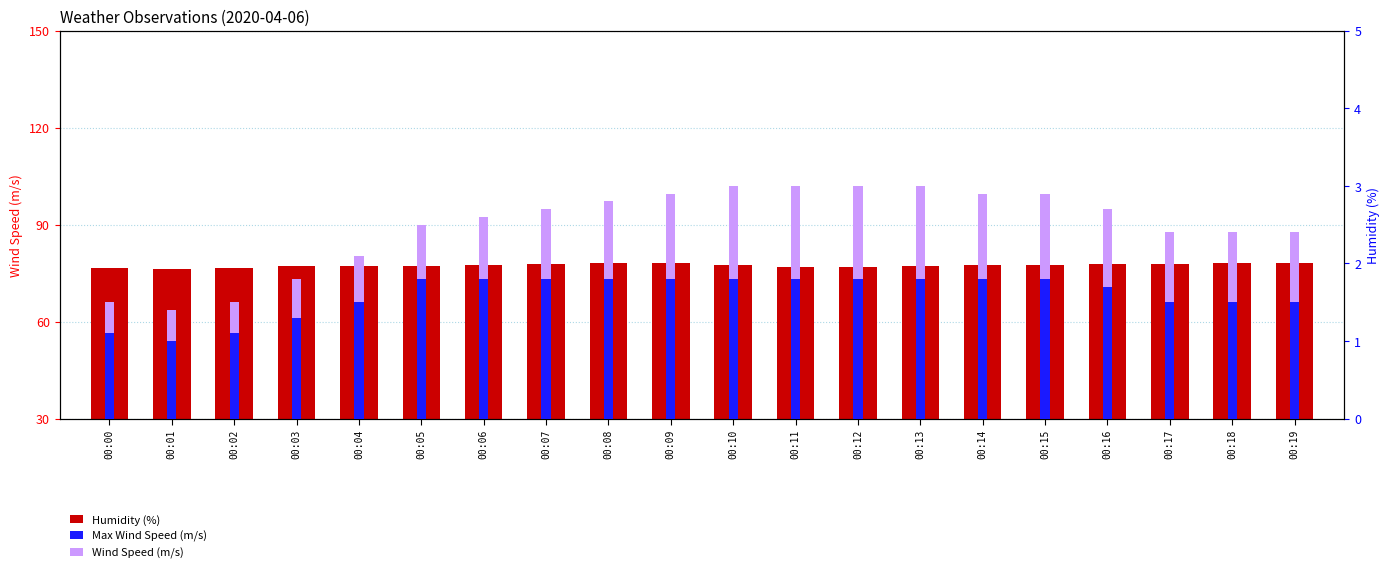

Reading right to left, transcribe all the data shown in this chart.

Humidity (%): 78.1	78.0	77.8	77.7	77.6	77.6	77.2	76.9	76.9	77.5	78.2	78.0	77.7	77.4	77.3	77.1	77.1	76.7	76.3	76.6
Max Wind Speed (m/s): 1.5	1.5	1.5	1.7	1.8	1.8	1.8	1.8	1.8	1.8	1.8	1.8	1.8	1.8	1.8	1.5	1.3	1.1	1.0	1.1
Wind Speed (m/s): 0.9	0.9	0.9	1.0	1.1	1.1	1.2	1.2	1.2	1.2	1.1	1.0	0.9	0.8	0.7	0.6	0.5	0.4	0.4	0.4